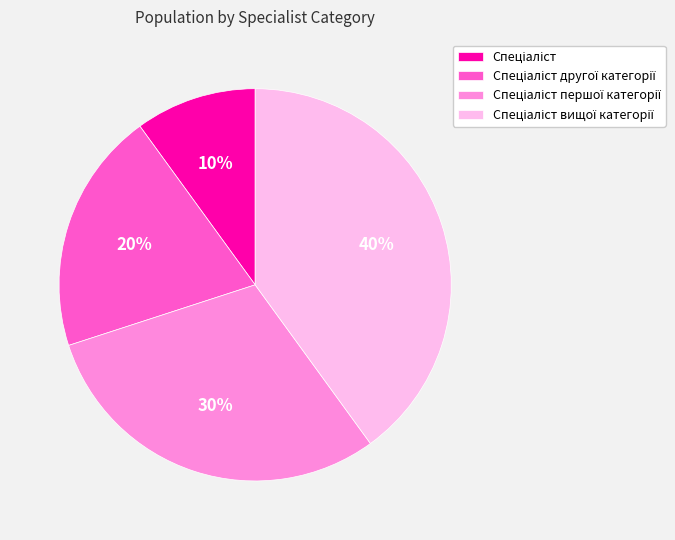

Is there any slice that represents more than half of the pie?

No